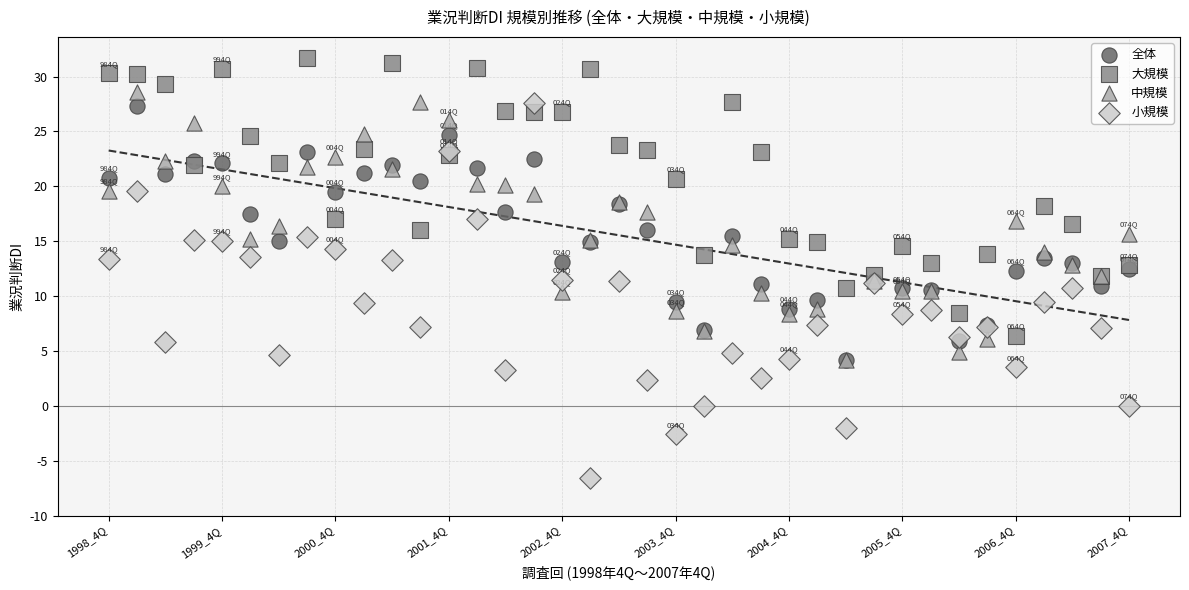

Which series reaches the maximum Y coordinate?

大規模